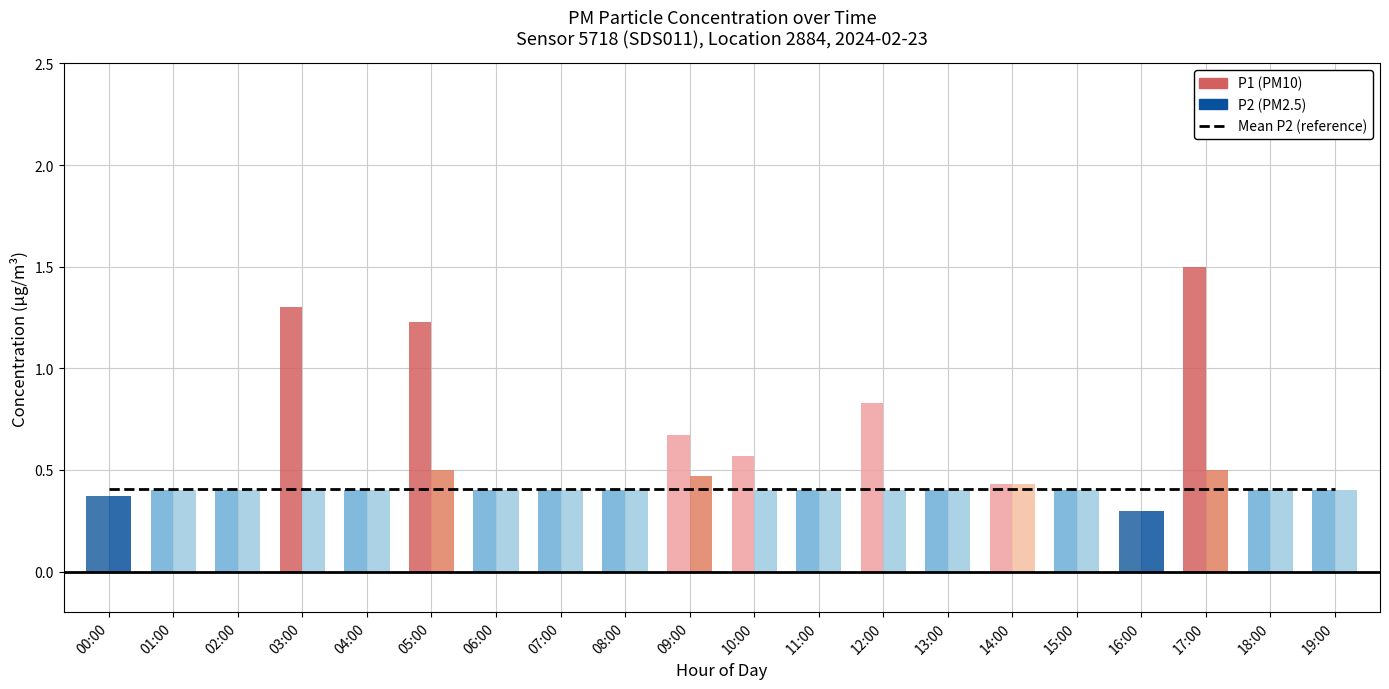

Reading right to left, what are all the values shown in this chart?

P1: 0.4	0.4	1.5	0.3	0.4	0.4	0.4	0.8	0.4	0.6	0.7	0.4	0.4	0.4	1.2	0.4	1.3	0.4	0.4	0.4
P2: 0.4	0.4	0.5	0.3	0.4	0.4	0.4	0.4	0.4	0.4	0.5	0.4	0.4	0.4	0.5	0.4	0.4	0.4	0.4	0.4